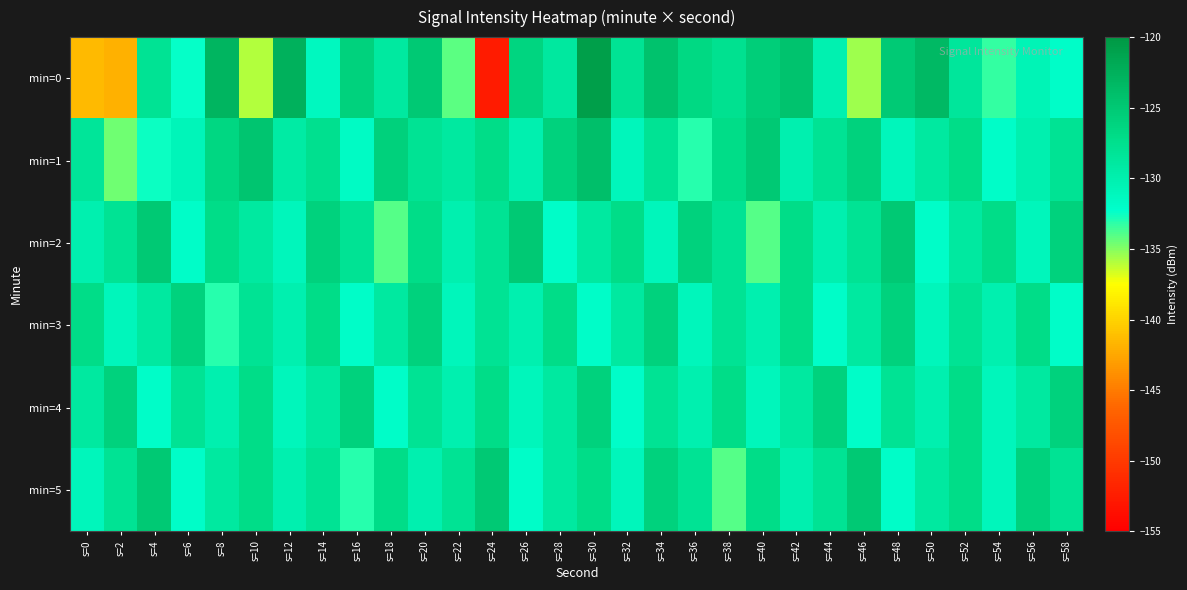

What is the total value across all series at s=10?

-771.5